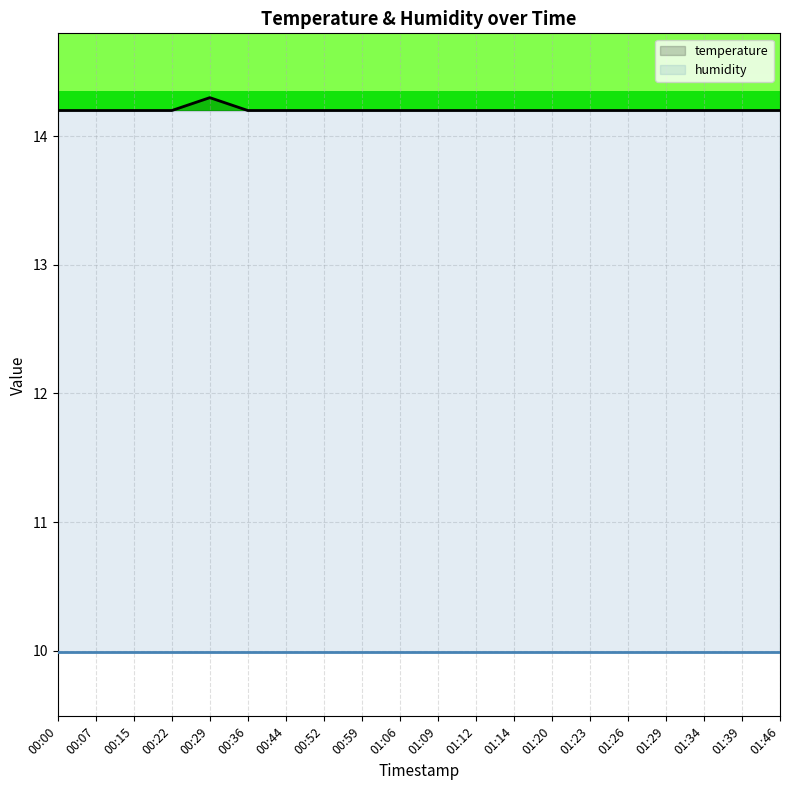

Between 00:36 and 01:23, which is larger?

00:36